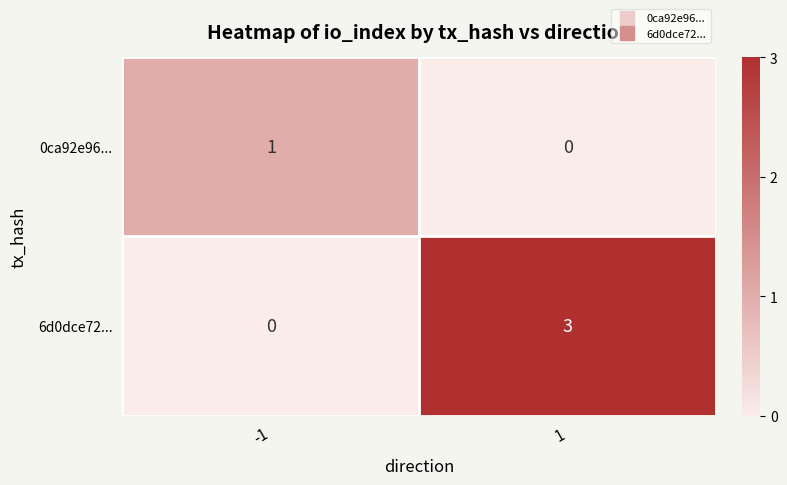

Which series has the widest spread of values?

6d0dce72...